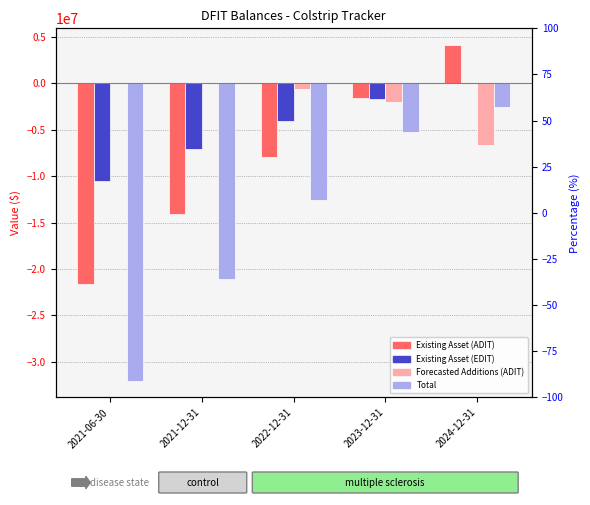

Rank the series at 2022-12-31 from highest to lowest value.

Forecasted Additions (ADIT), Existing Asset (EDIT), Existing Asset (ADIT), Total